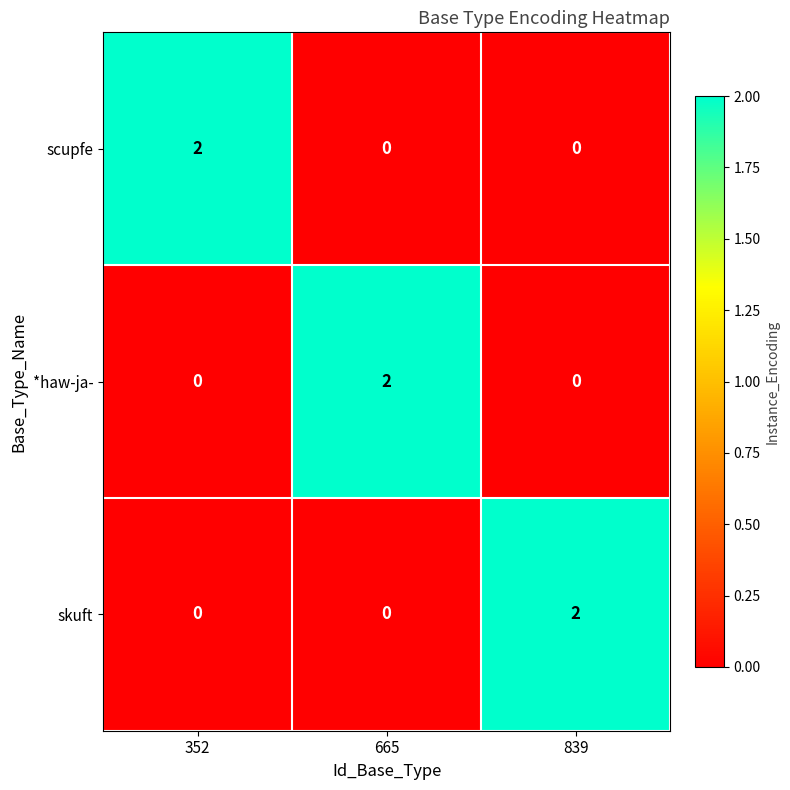

At how many categories does at least one series exceed 0?

3